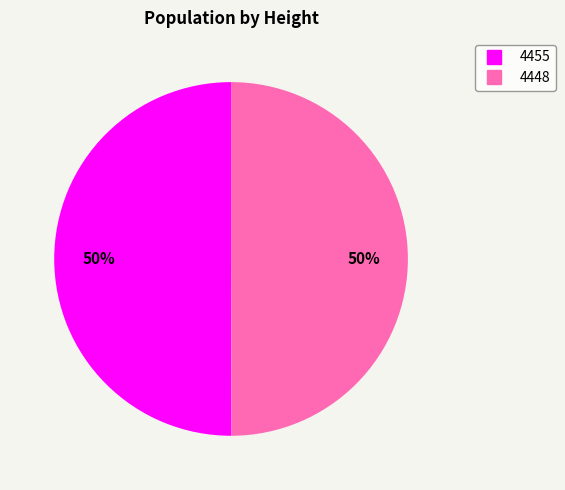

The 4448 slice represents 45% of the pie. True or false?

False